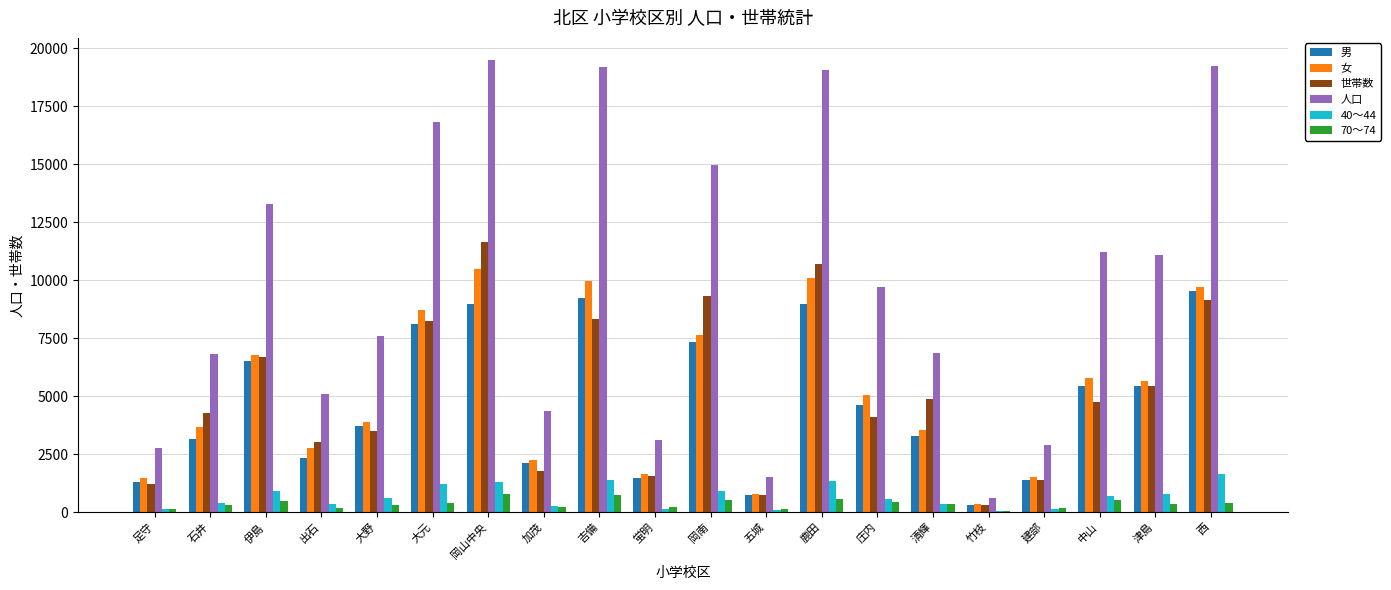

Is the value of 40～44 at 大元 greater than the value of 世帯数 at 庄内?

No